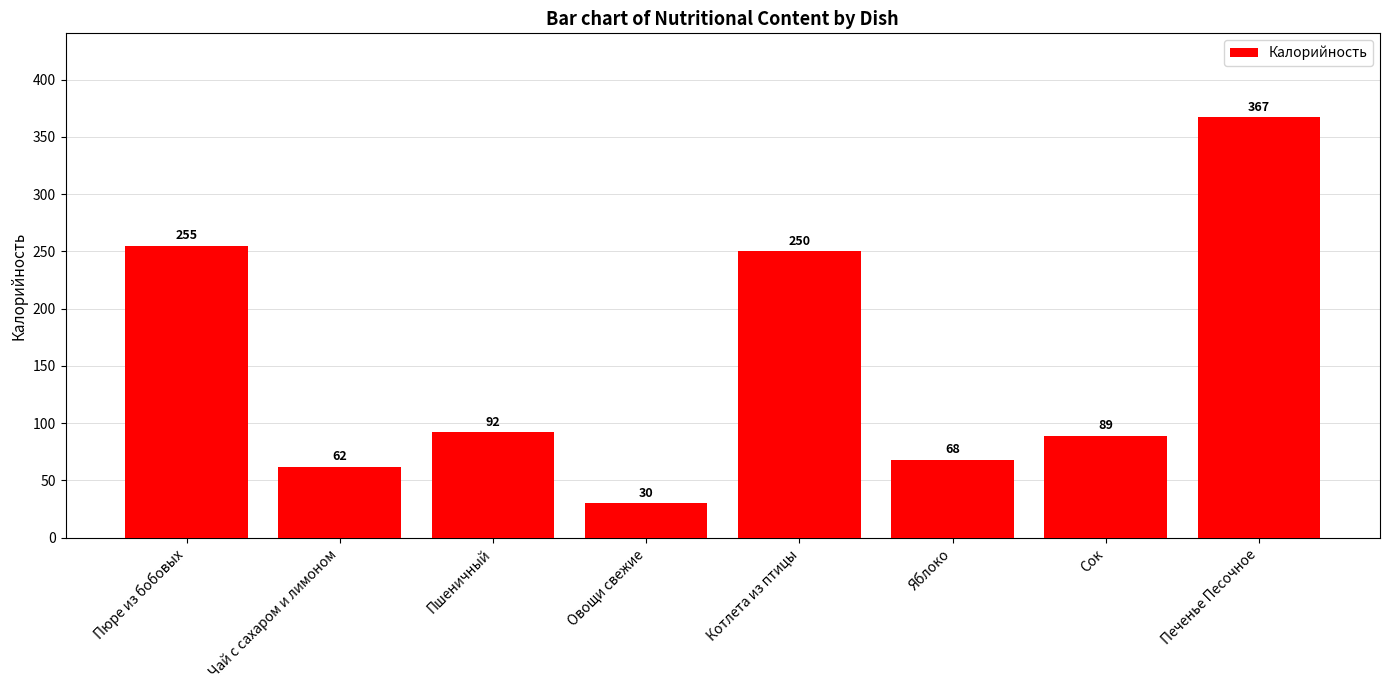

What value does the data have at Сок, to the nearest 50?

100